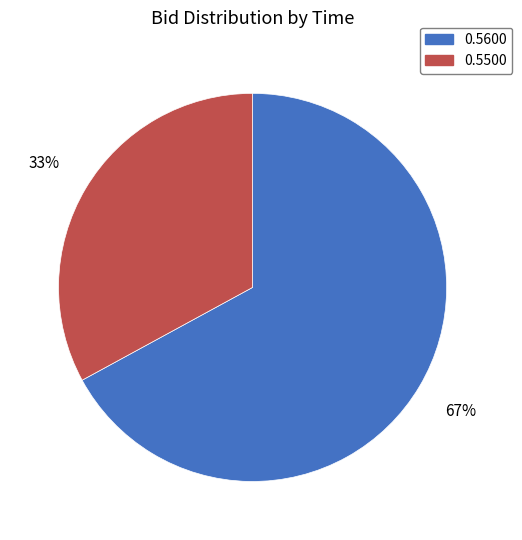

To the nearest percent, what is the average slice percentage?

50%